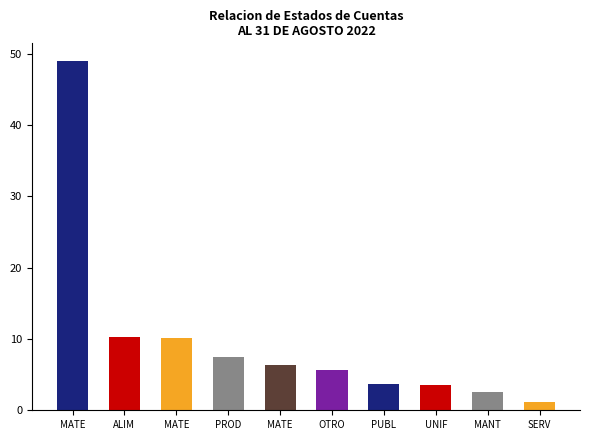

What is the difference between the maximum and second lowest values?

46.5